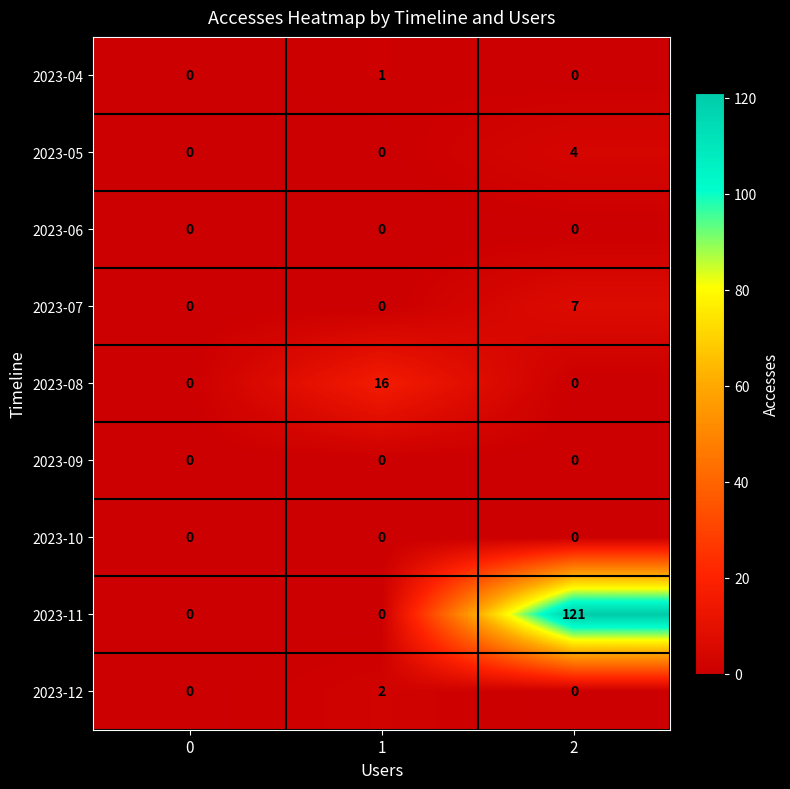

Reading left to right, list all the values displayed in this chart.

2023-04: 0	1	0
2023-05: 0	0	4
2023-06: 0	0	0
2023-07: 0	0	7
2023-08: 0	16	0
2023-09: 0	0	0
2023-10: 0	0	0
2023-11: 0	0	121
2023-12: 0	2	0